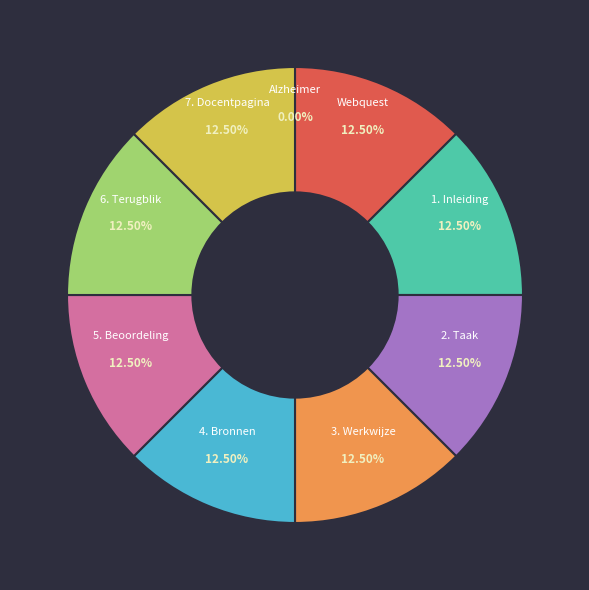

Is the sum of 3. Werkwijze and 5. Beoordeling greater than half?

No